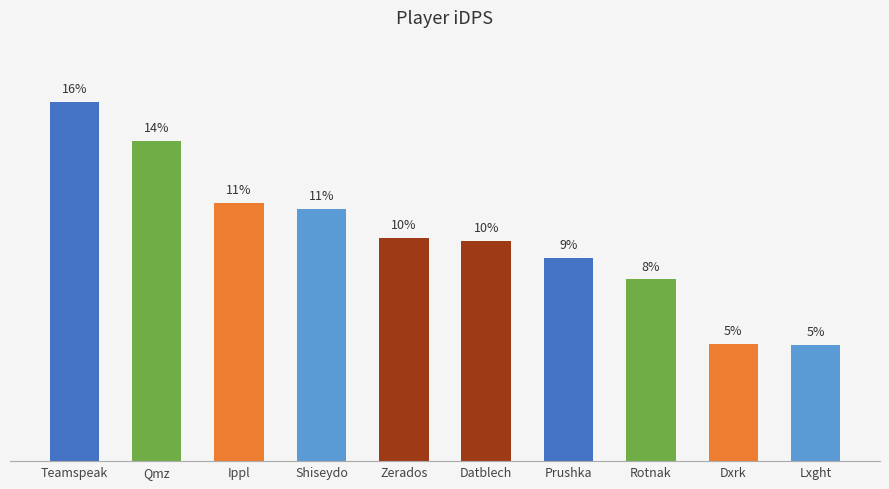

List the labels in order of value, largest first.

Teamspeak, Qmz, Ippl, Shiseydo, Zerados, Datblech, Prushka, Rotnak, Dxrk, Lxght